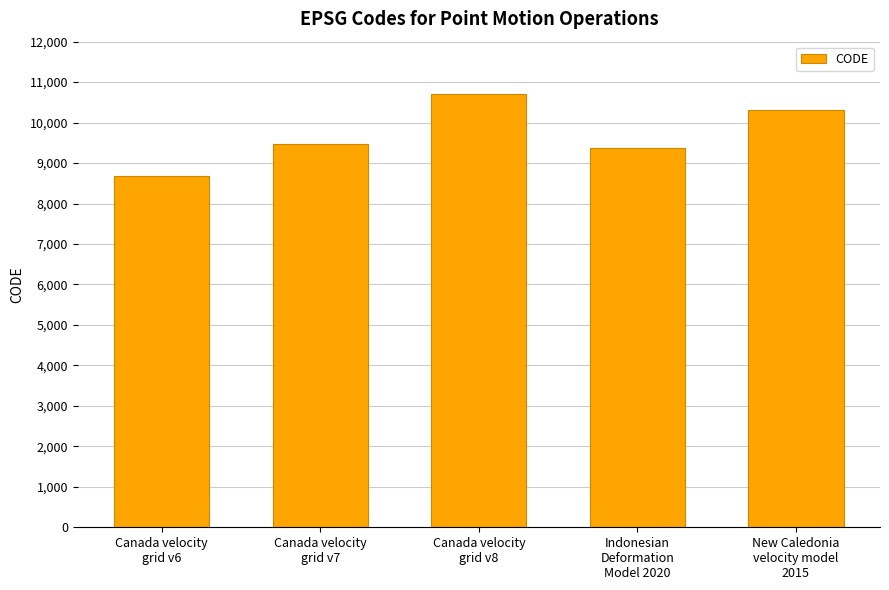

What position from the right is Canada velocity
grid v6?

5